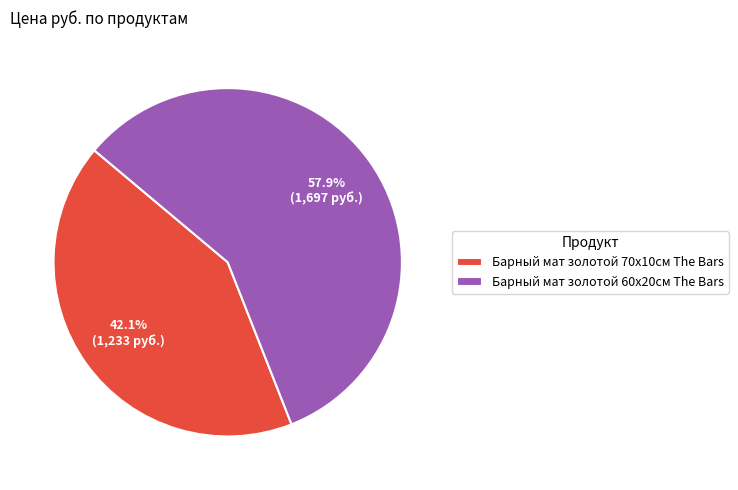

Is there any slice that represents more than half of the pie?

Yes